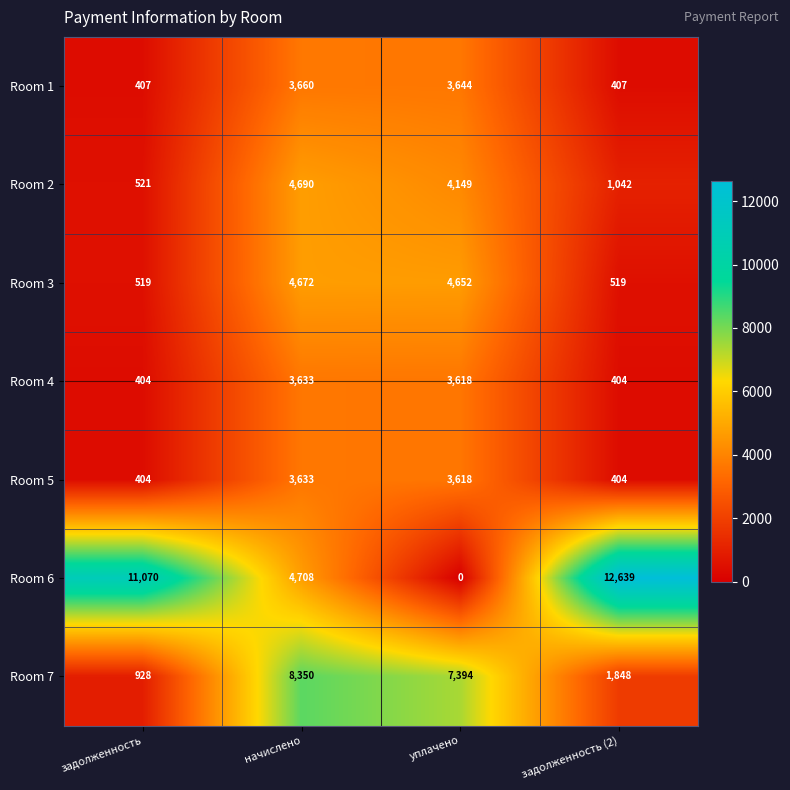

List the labels in order of Room 6 value, smallest first.

уплачено, начислено, задолженность, задолженность (2)